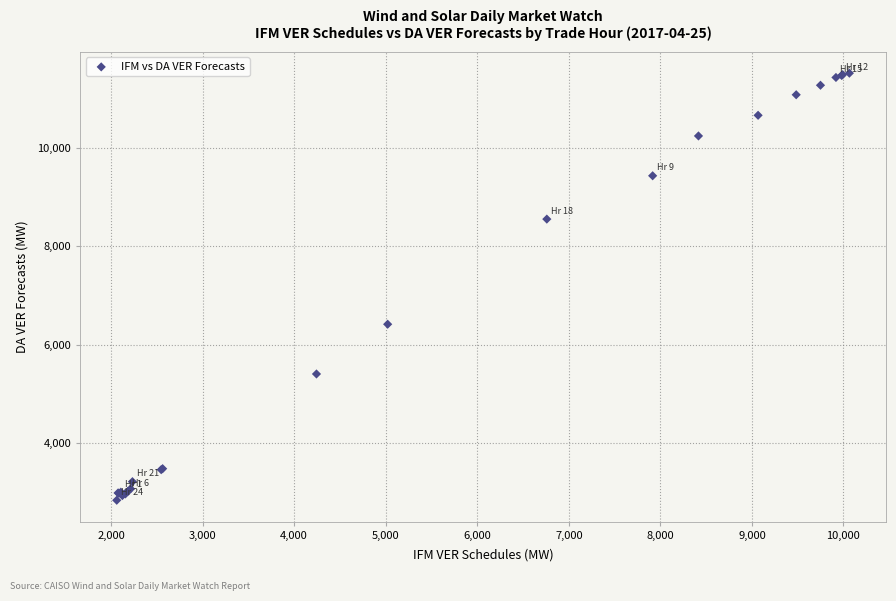

What Y value in the scatter plot is closest to 7180?

6417.2